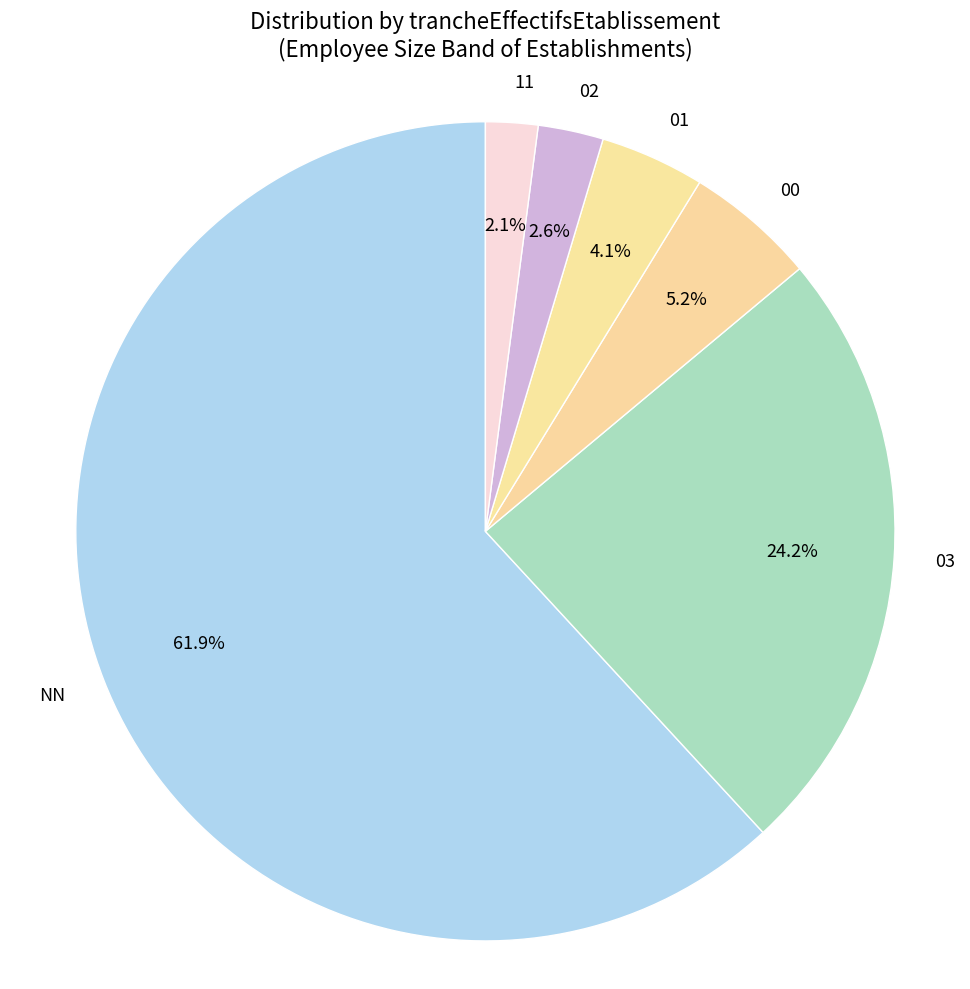

Does 11 represent more than half of the total?

No